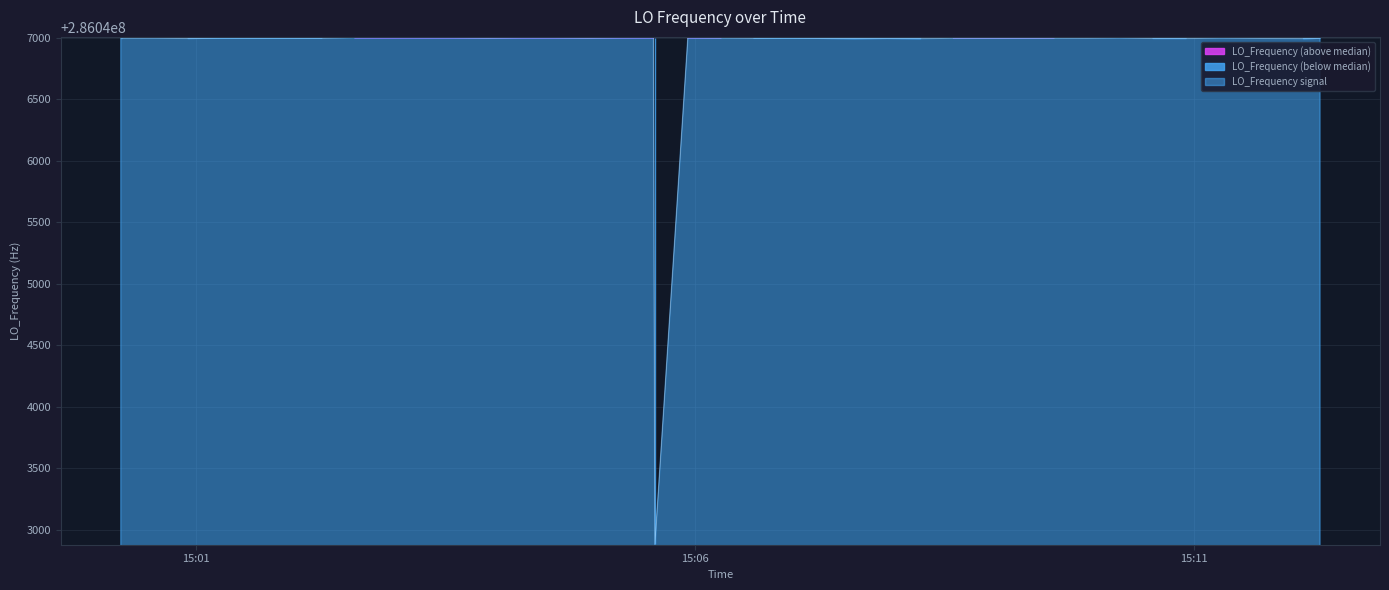

Count the number of values greater than 286046997.

28